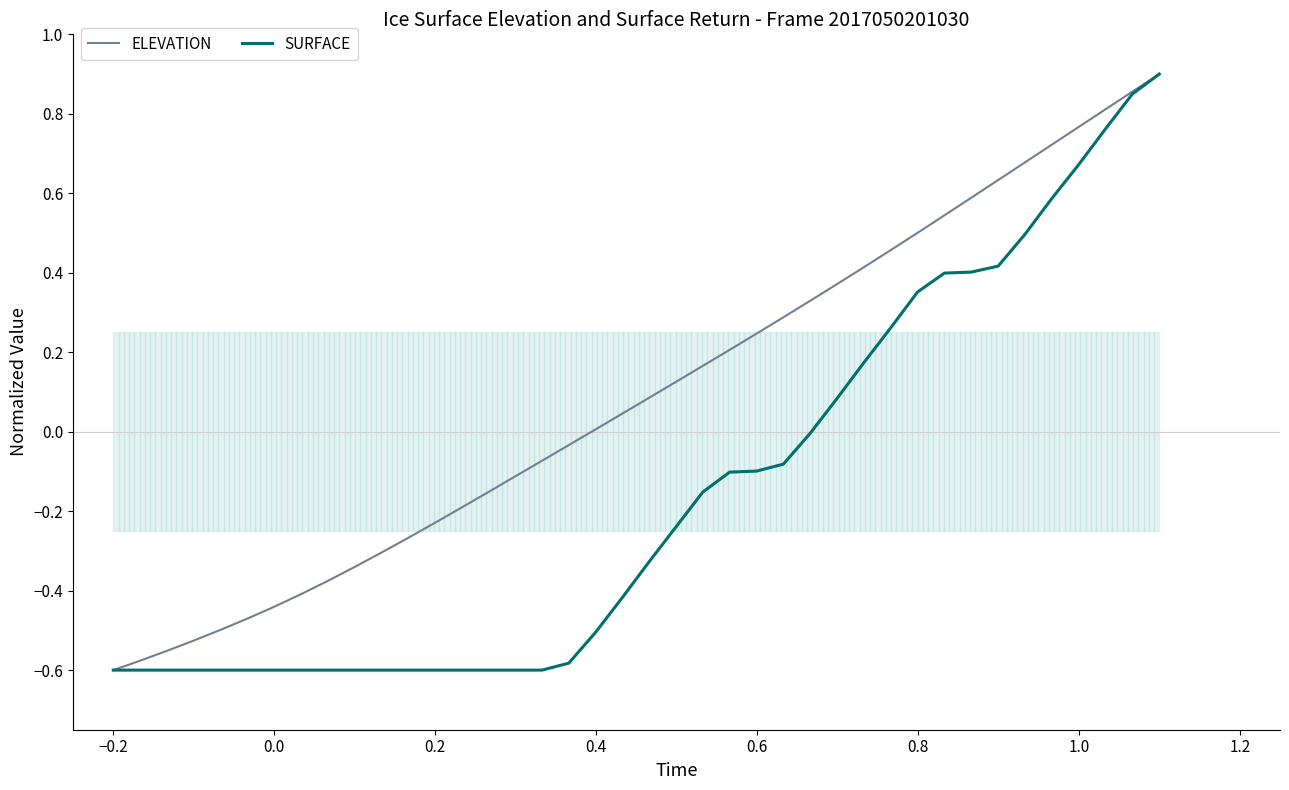

Which series has the largest total across all categories?

ELEVATION